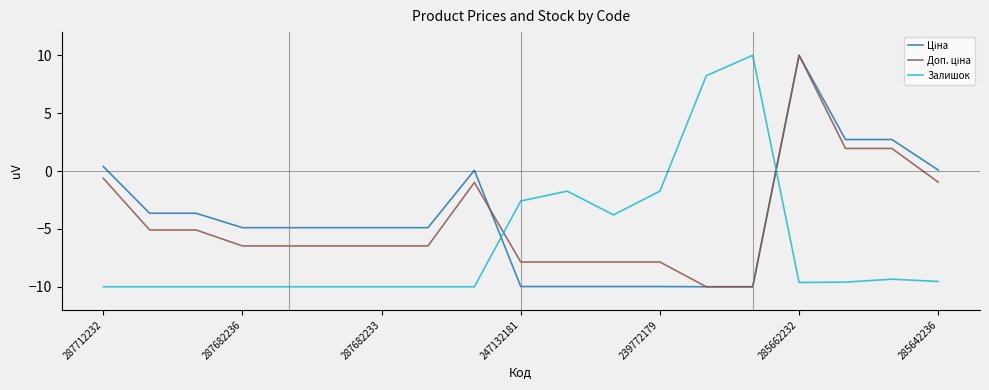

What is the minimum value shown in the chart?

-10.0